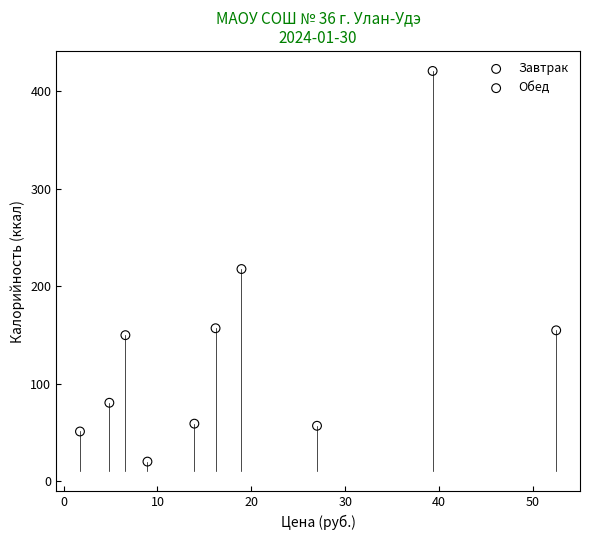

Which series has the largest Y range (max minus min)?

Обед